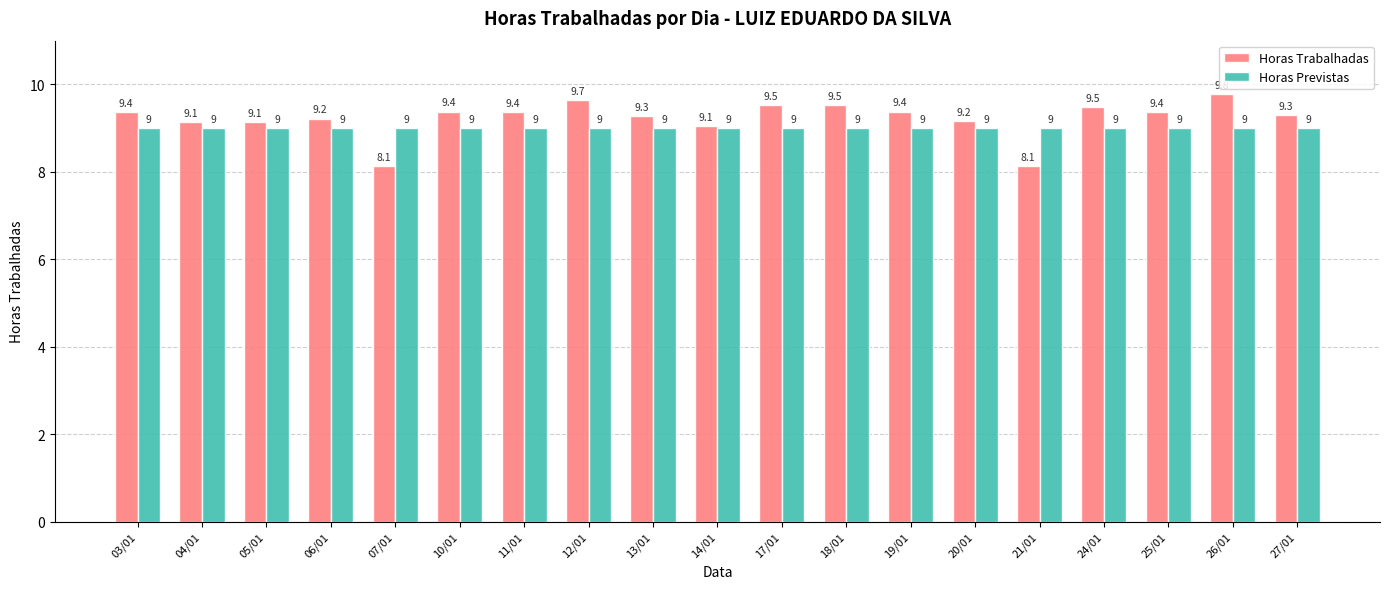

Reading left to right, what are all the values shown in this chart?

Horas Trabalhadas: 9.4	9.1	9.1	9.2	8.1	9.4	9.4	9.7	9.3	9.1	9.5	9.5	9.4	9.2	8.1	9.5	9.4	9.8	9.3
Horas Previstas: 9.0	9.0	9.0	9.0	9.0	9.0	9.0	9.0	9.0	9.0	9.0	9.0	9.0	9.0	9.0	9.0	9.0	9.0	9.0